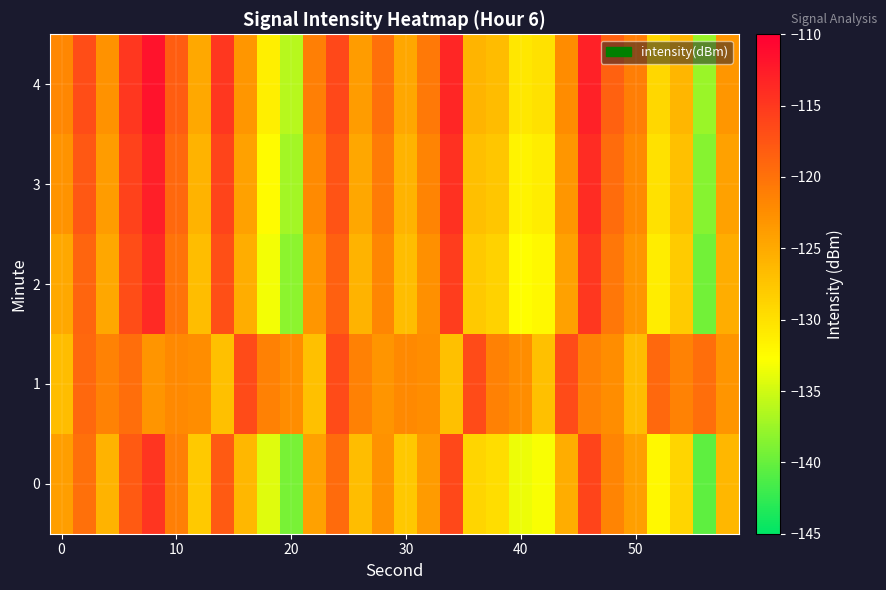

How many series are shown in this chart?

5